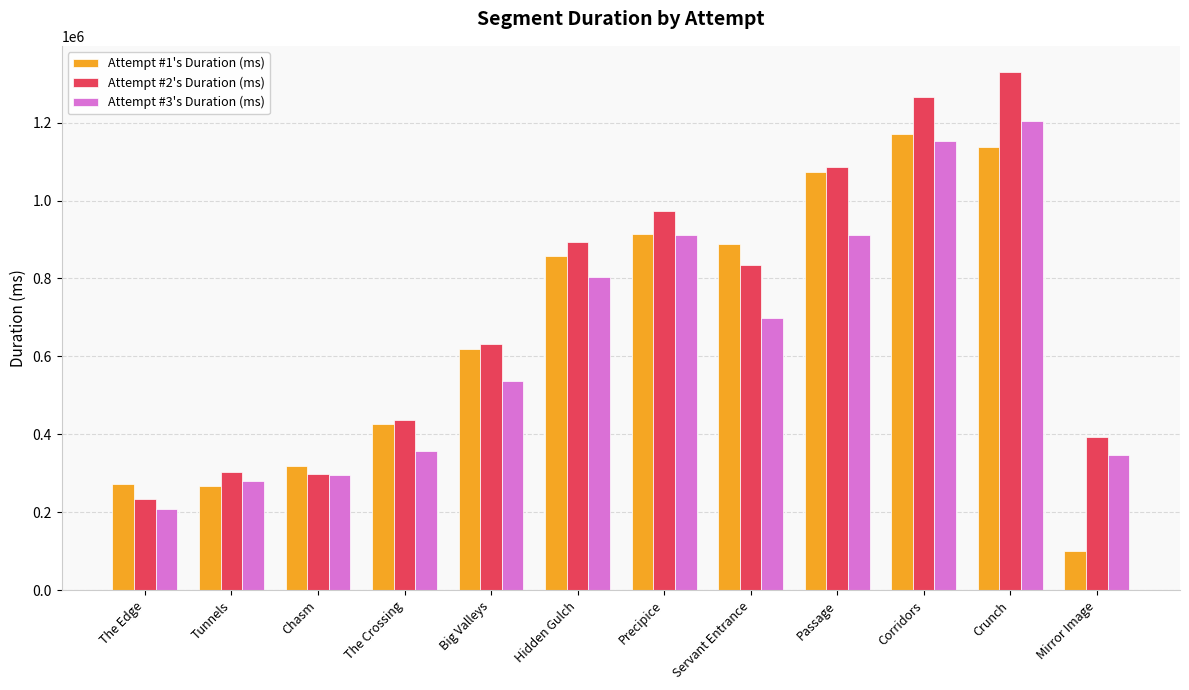

What is the difference between the highest and lowest values at Chasm?

22313